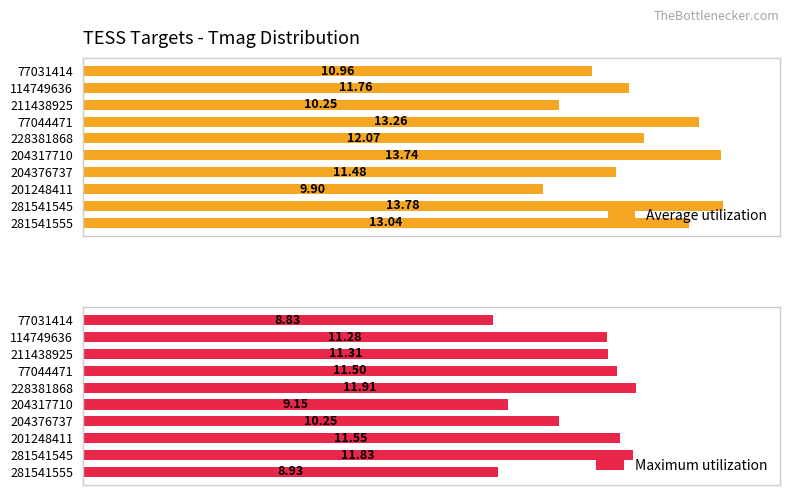

Rank the series by their maximum value, from highest to lowest.

Average utilization, Maximum utilization